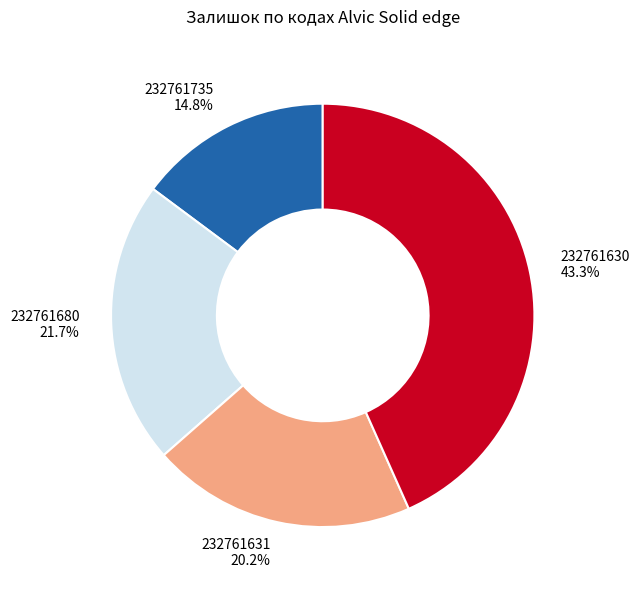

Is there a majority slice in this chart?

No